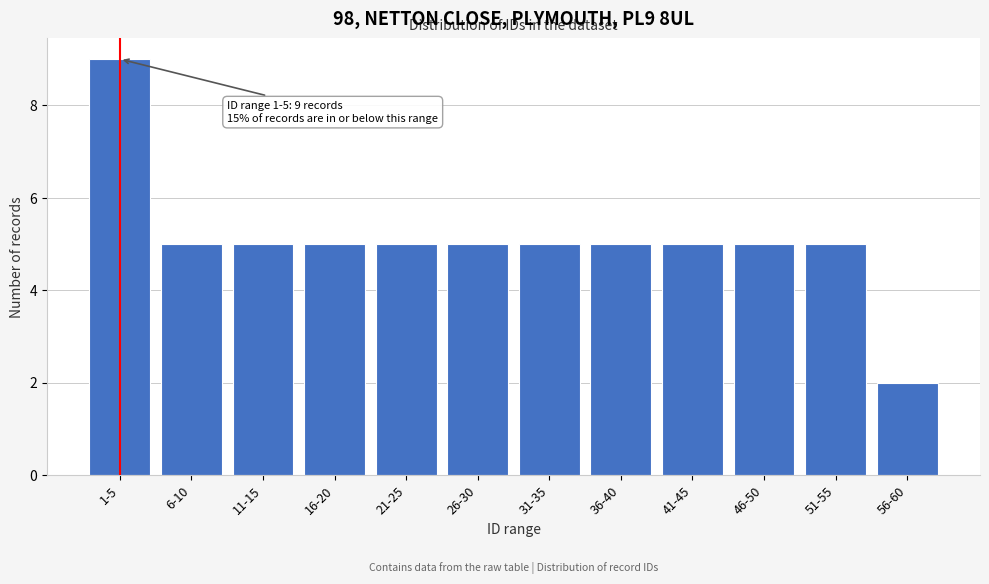

Reading left to right, list all the values displayed in this chart.

1-5=9	6-10=5	11-15=5	16-20=5	21-25=5	26-30=5	31-35=5	36-40=5	41-45=5	46-50=5	51-55=5	56-60=2